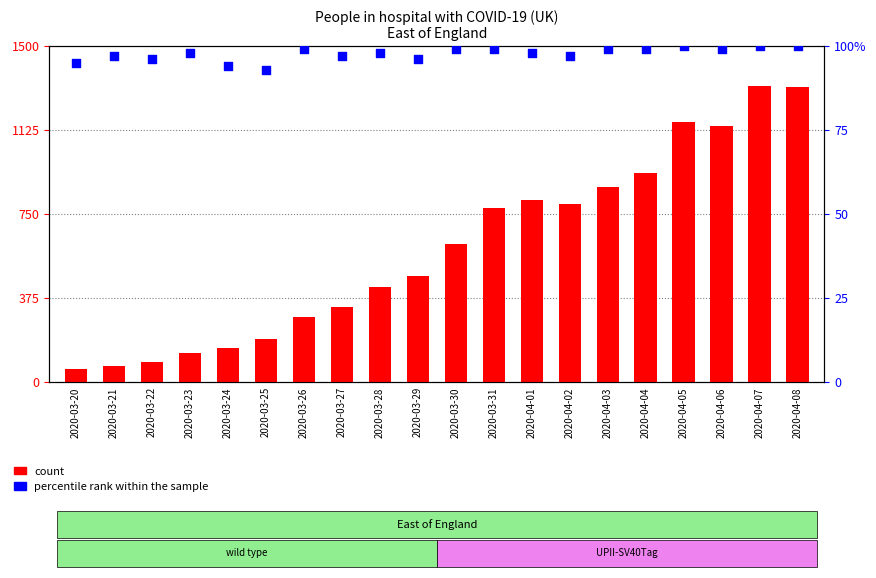

Is the value of count at 2020-03-31 greater than the value of percentile rank within the sample at 2020-03-24?

Yes